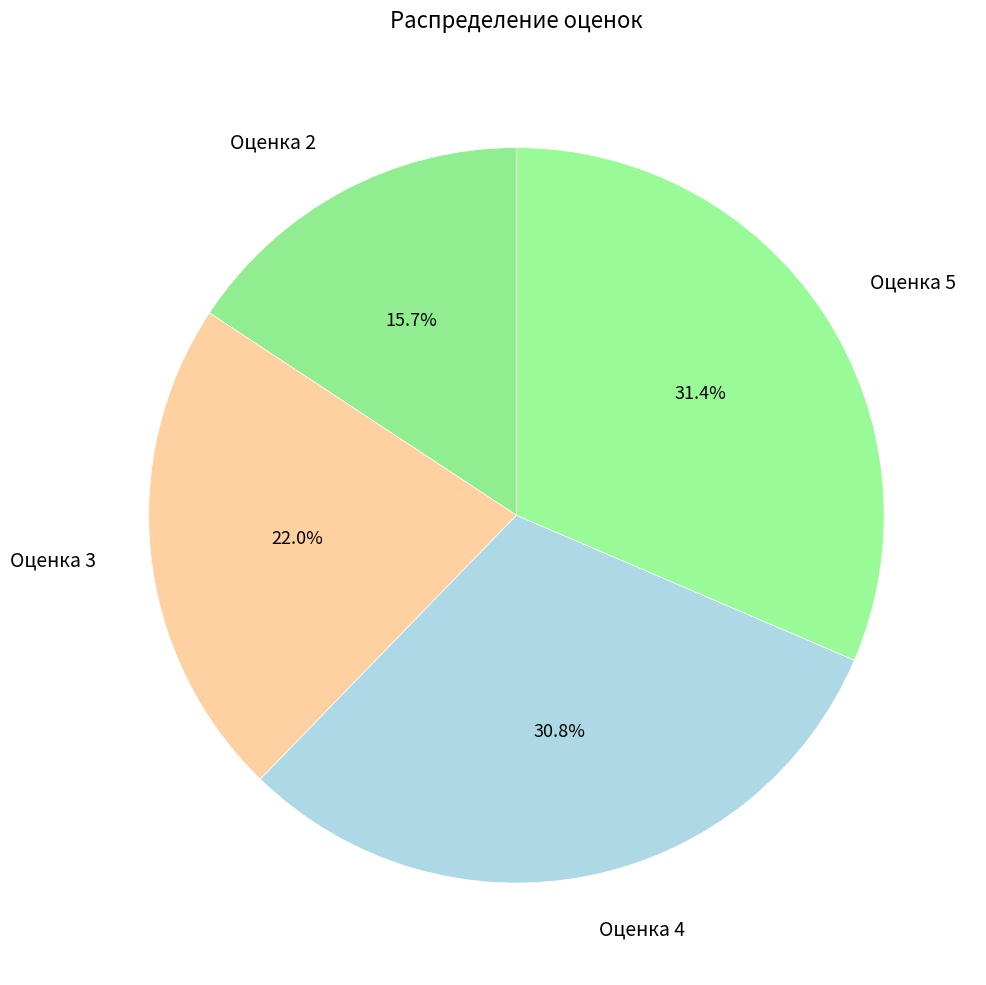

Count the number of slices in the pie.

4